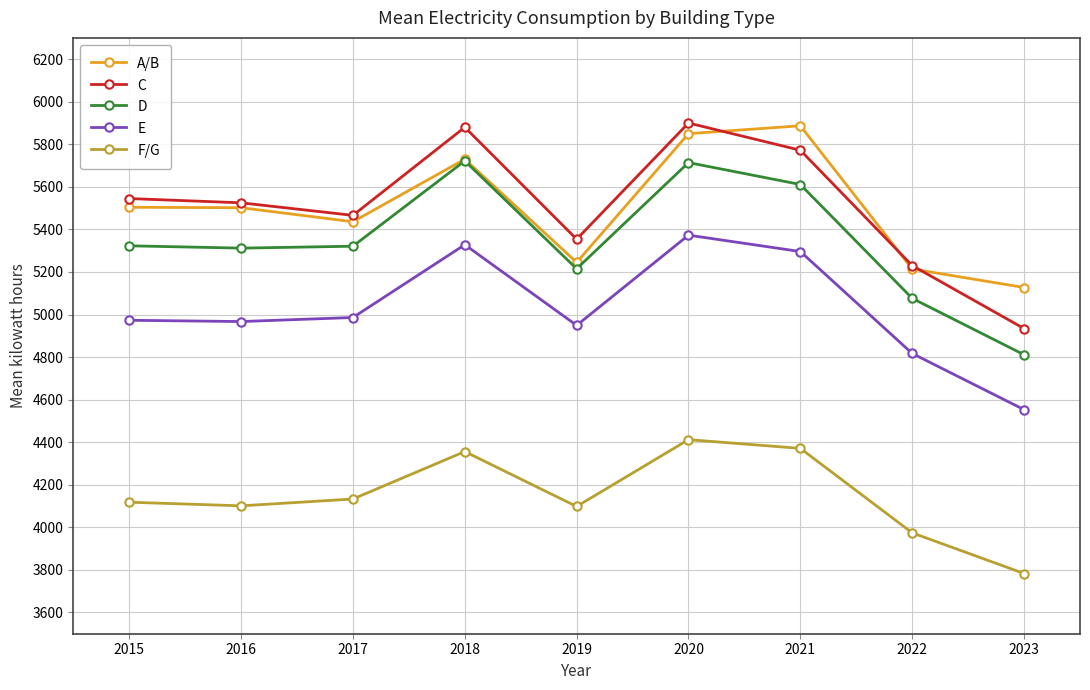

In A/B, how many points are higher than both neighbors (excluding endpoints)?

2